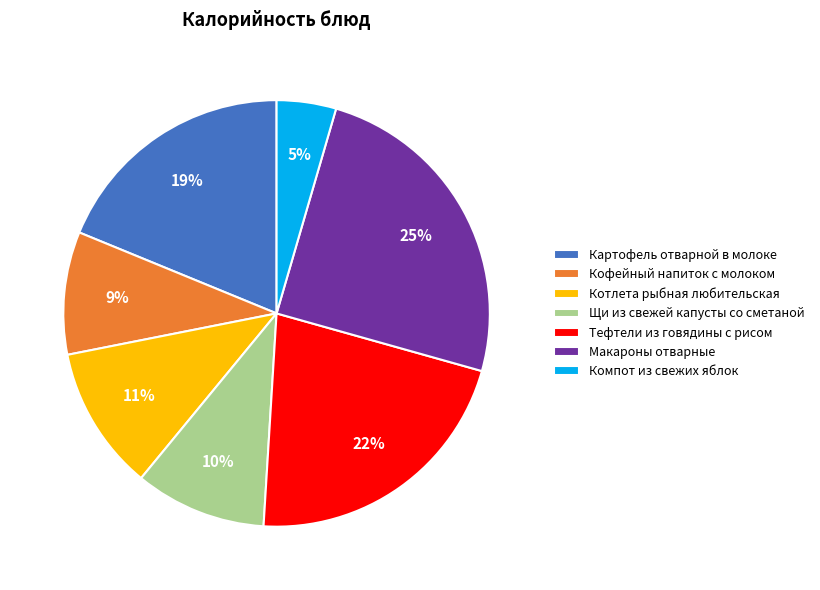

Between Макароны отварные and Тефтели из говядины с рисом, which is larger?

Макароны отварные